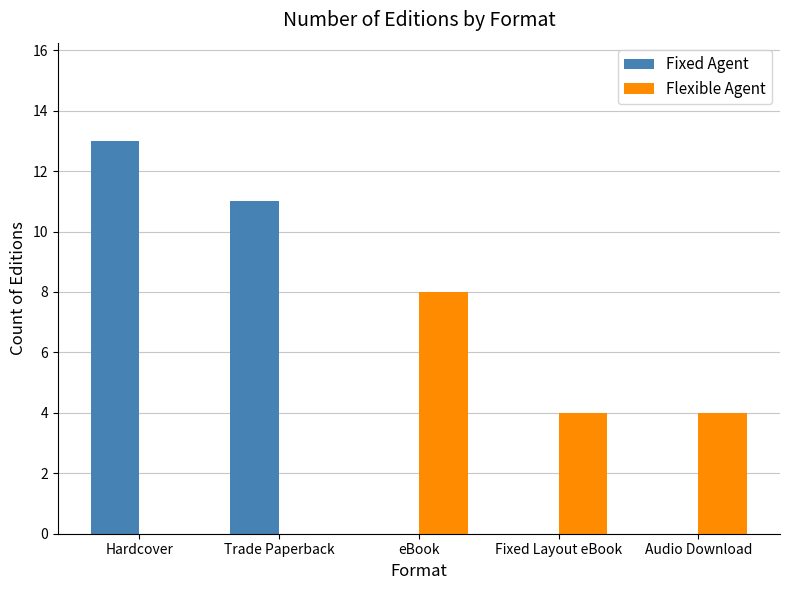

What are all the series names shown in the legend?

Fixed Agent, Flexible Agent